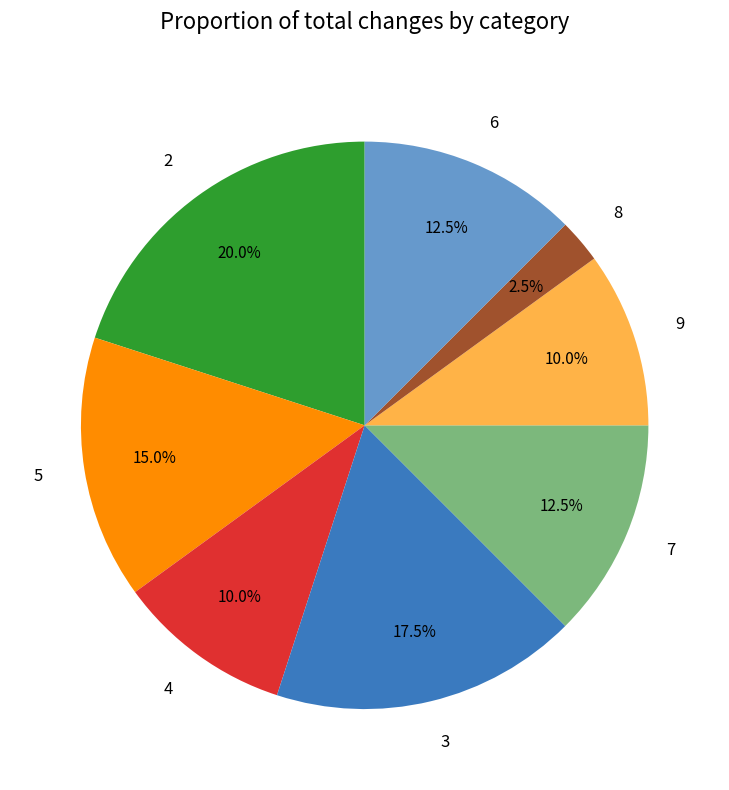

To the nearest percent, what percentage of the pie is 9?

10%